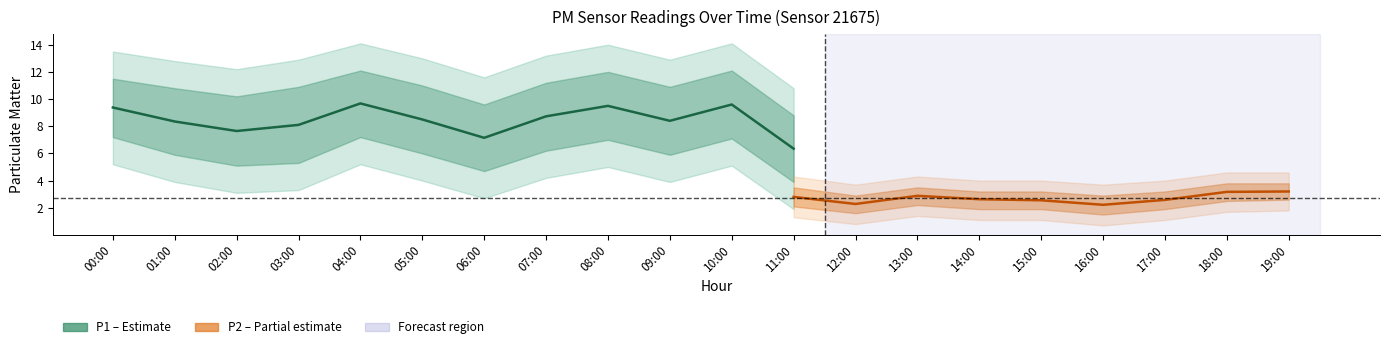

True or false: P2 and P1 intersect in this chart.

False